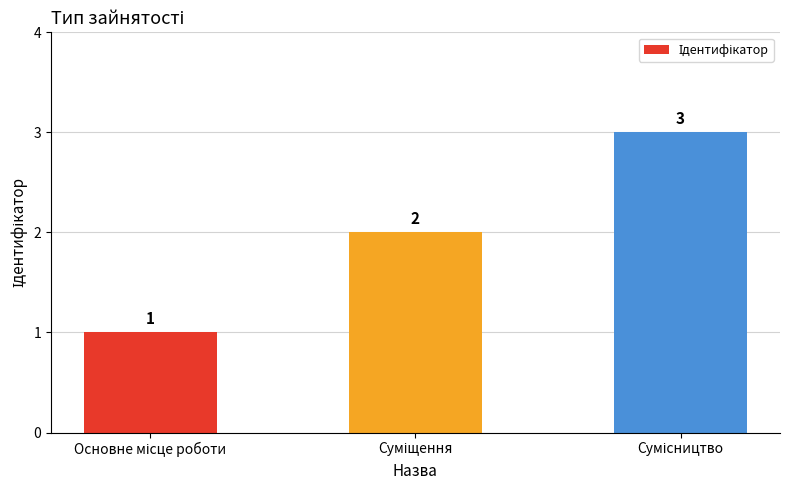

Are the bars horizontal?

No